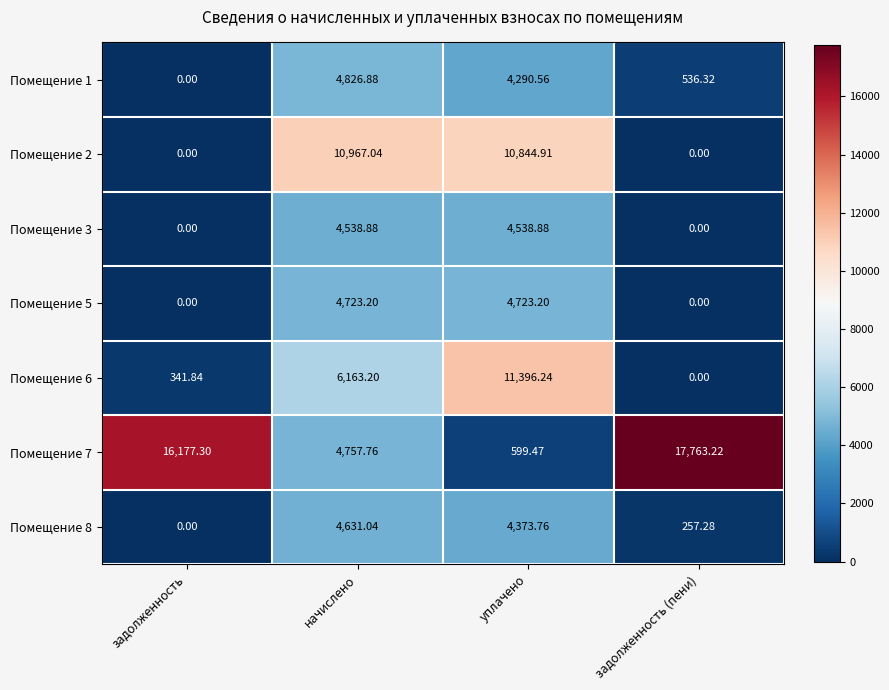

How many values in the Помещение 5 series are below 4723?

2